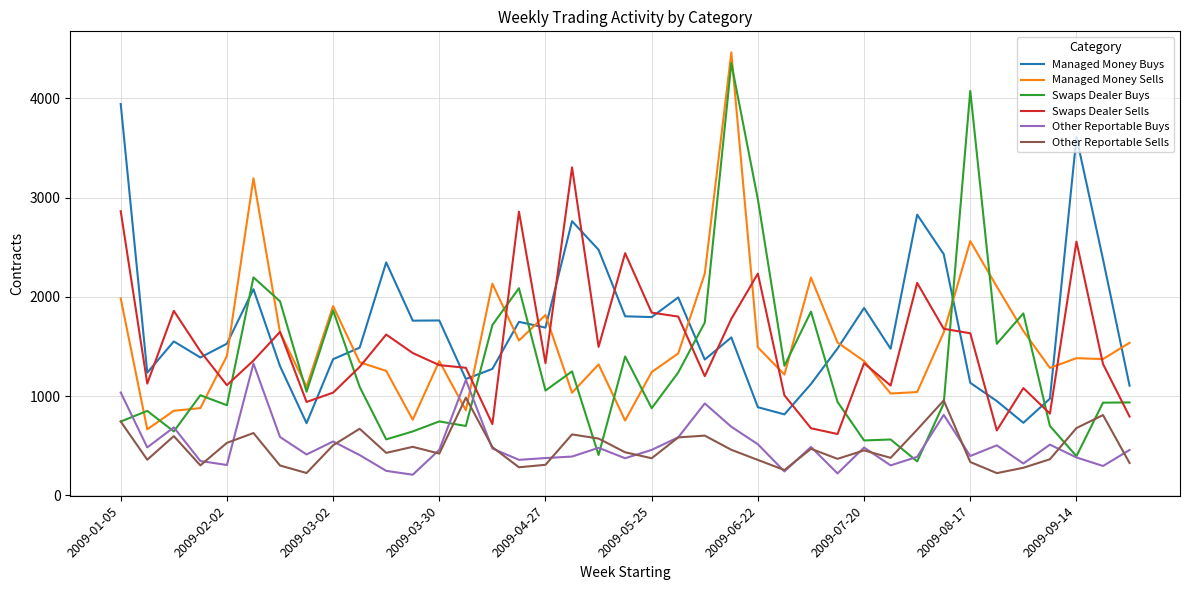

What is the minimum value for Swaps Dealer Sells?

619